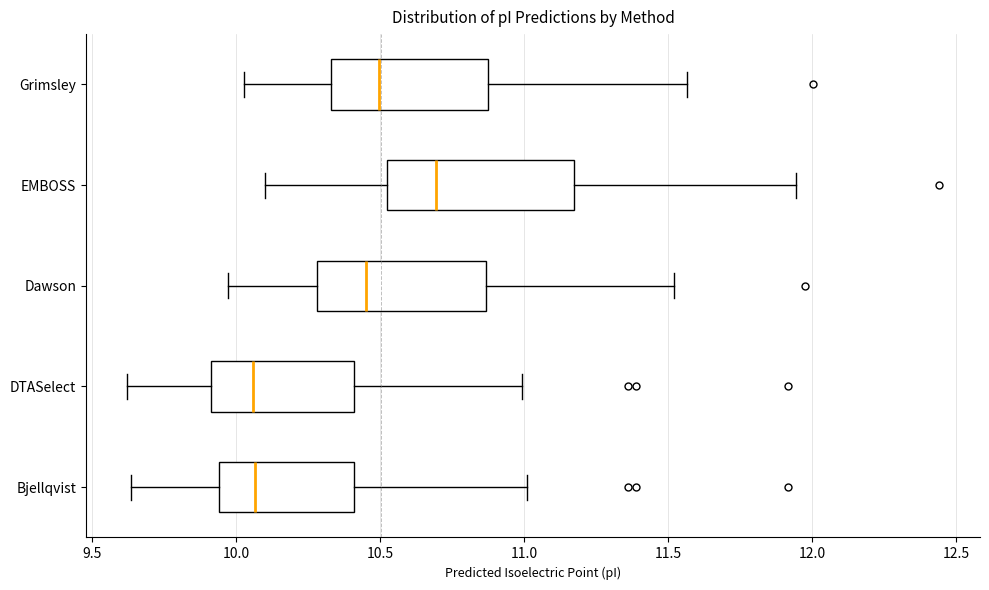

Where is the left edge of the box for EMBOSS on the x-axis? The values are not printed on the chart, so give them approximately, as read against the axis.

10.50